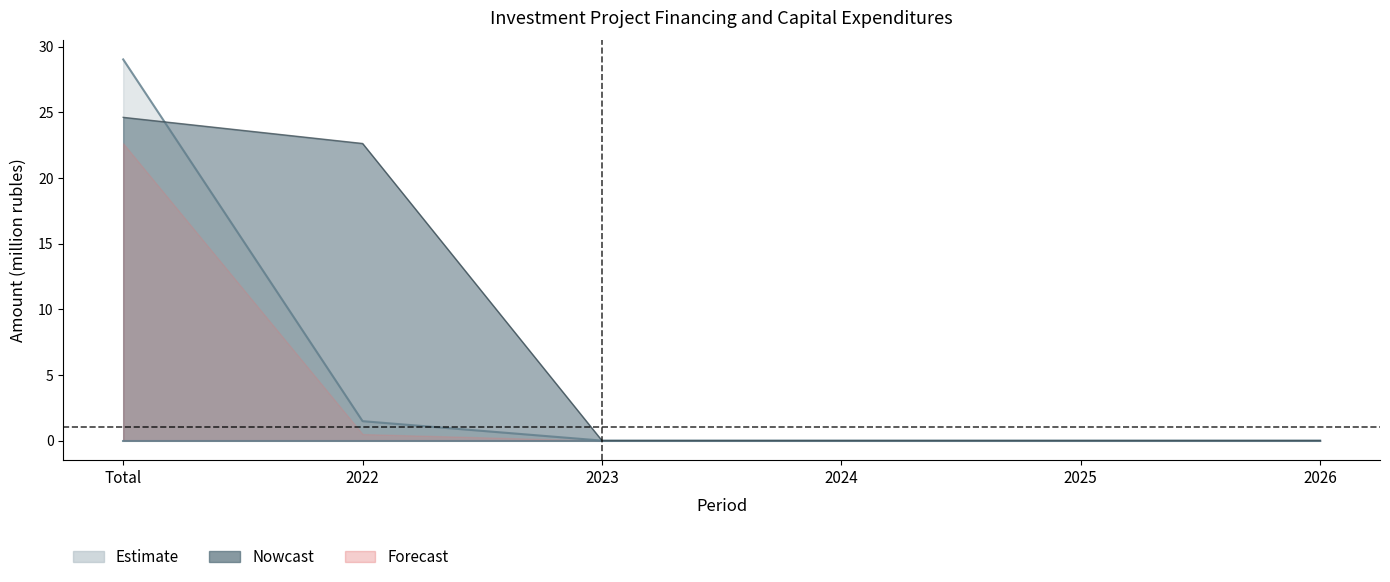

Does the chart display data point markers on the line(s)?

No